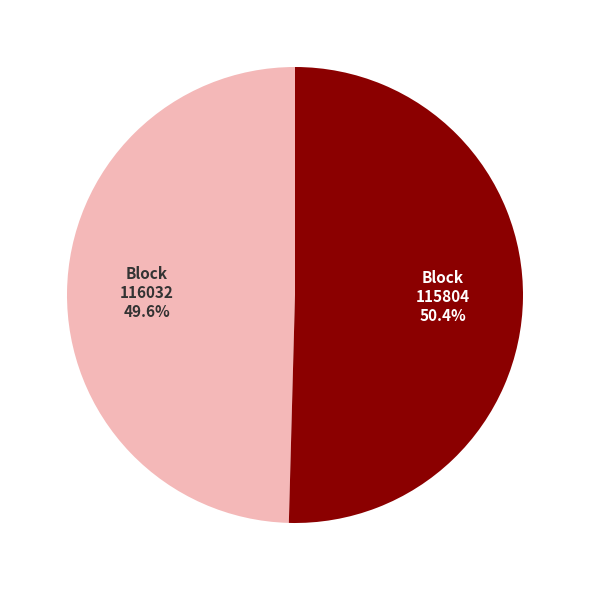

Is there a majority slice in this chart?

Yes